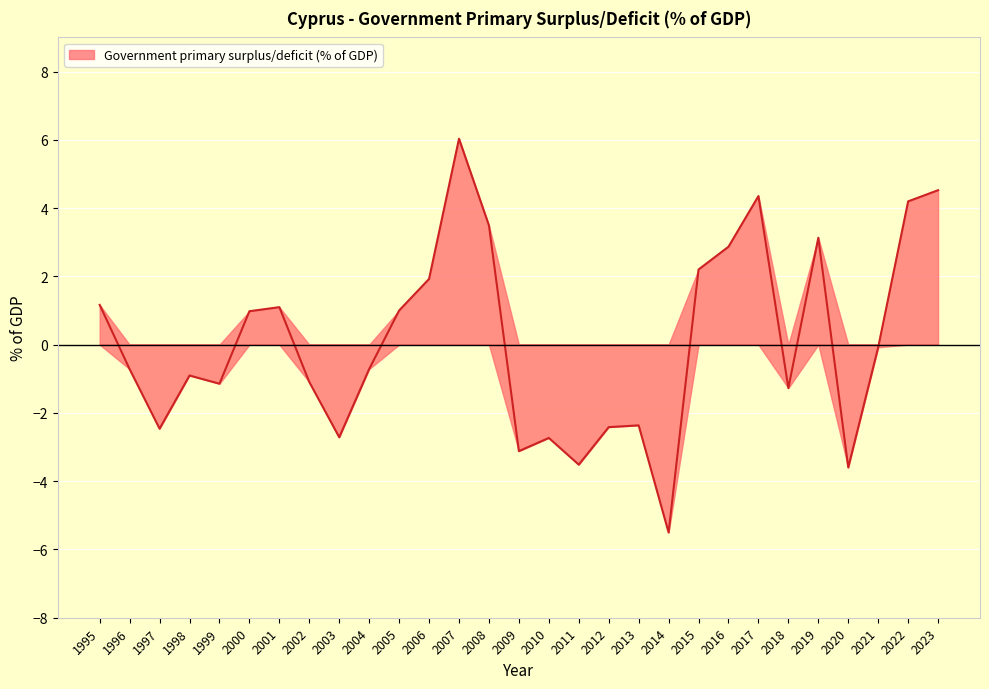

Is it true that the value at 2015 is 0.7?

False